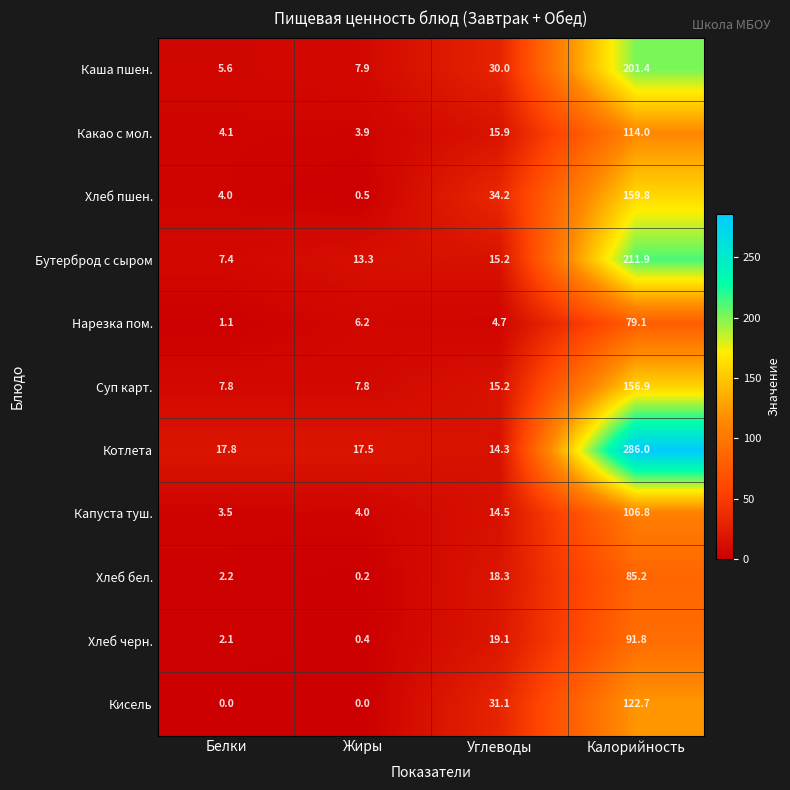

What is the total value across all series at Жиры?

61.7